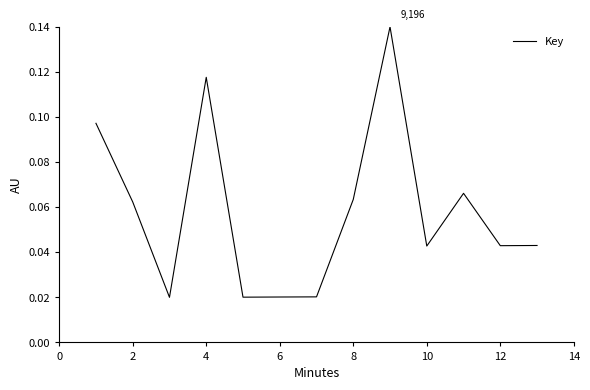

Does the chart have visible grid lines?

No